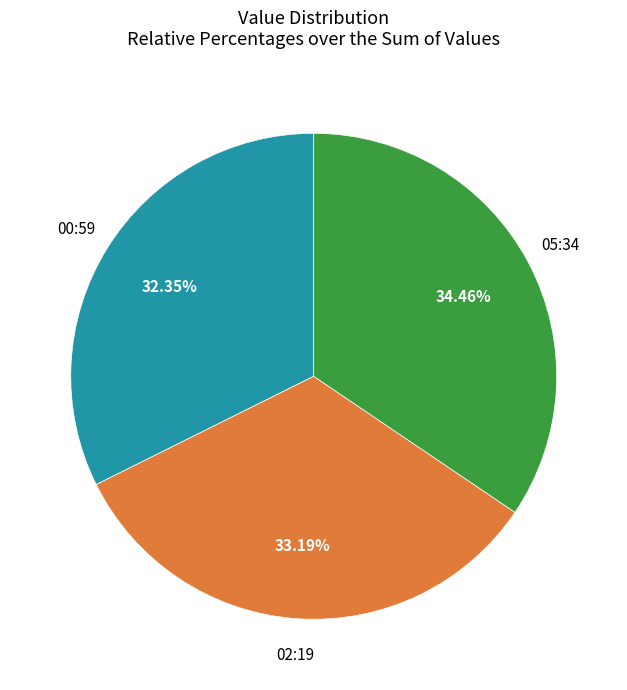

Does any single category account for the majority?

No